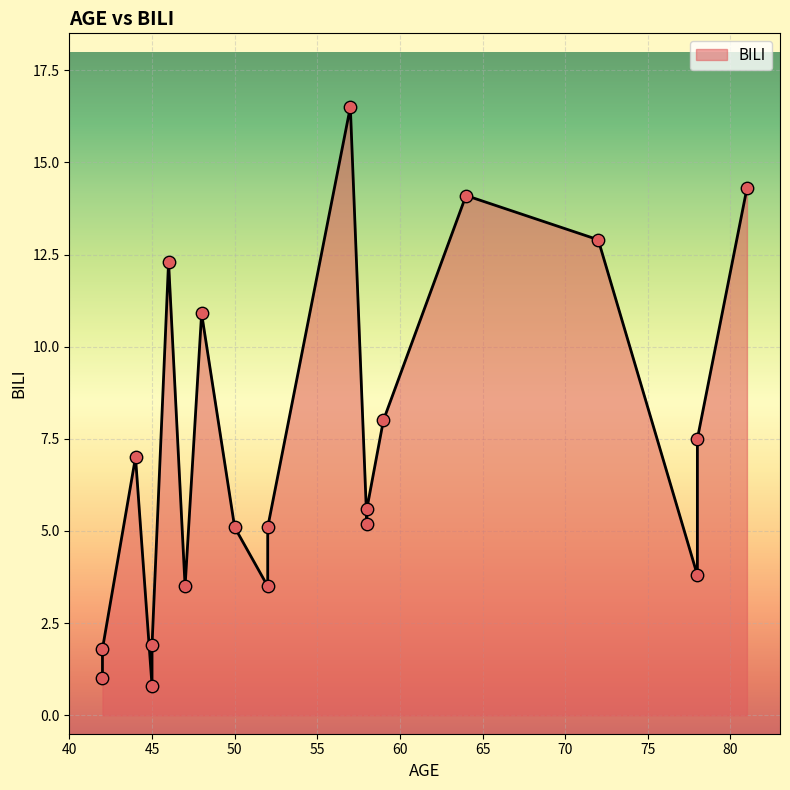

Approximately how many times larger is the value at 50 compared to 58?

1.0